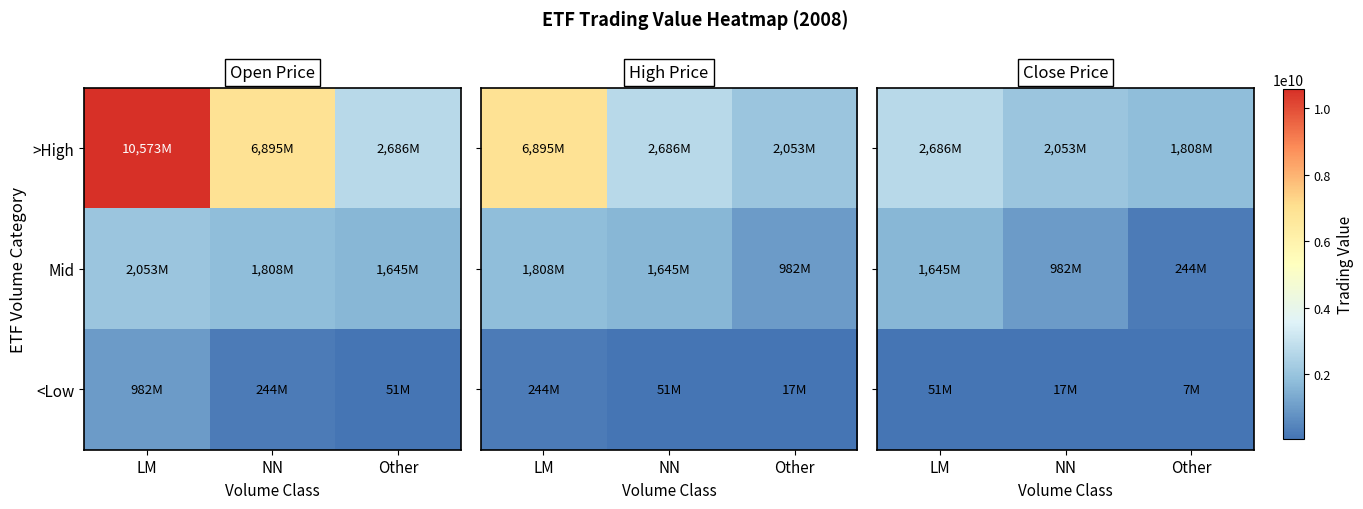

Is the value of >High at LM greater than the value of <Low at Other?

Yes